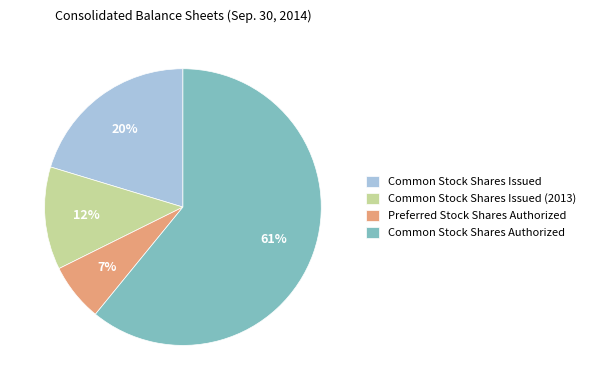

Do Common Stock Shares Issued (2013) and Preferred Stock Shares Authorized together represent more than half of the pie?

No